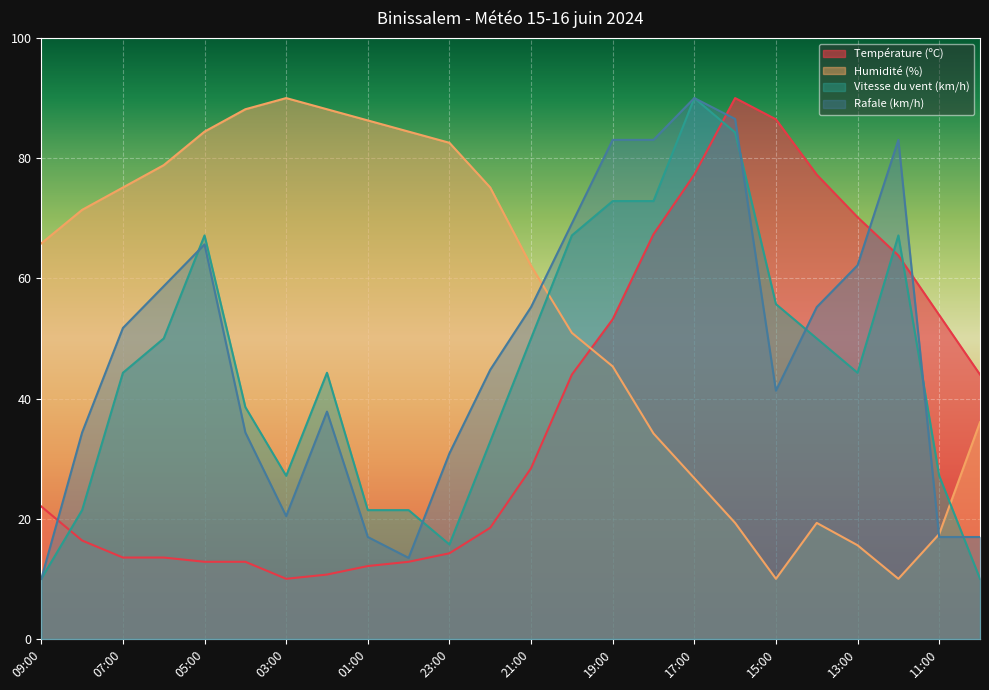

Reading right to left, list all the values displayed in this chart.

Température (ºC): 44.0	53.9	63.8	70.2	77.3	86.5	90.0	77.3	67.3	53.2	44.0	28.4	18.5	14.2	12.8	12.1	10.7	10.0	12.8	12.8	13.5	13.5	16.4	22.0
Humidité (%): 36.0	17.4	10.0	15.6	19.3	10.0	19.3	26.7	34.2	45.3	50.9	62.1	75.1	82.6	84.4	86.3	88.1	90.0	88.1	84.4	78.8	75.1	71.4	65.8
Vitesse du vent (km/h): 10.0	27.1	67.1	44.3	50.0	55.7	84.3	90.0	72.9	72.9	67.1	50.0	32.9	15.7	21.4	21.4	44.3	27.1	38.6	67.1	50.0	44.3	21.4	10.0
Rafale (km/h): 17.0	17.0	83.0	62.2	55.2	41.3	86.5	90.0	83.0	83.0	69.1	55.2	44.8	30.9	13.5	17.0	37.8	20.4	34.3	65.7	58.7	51.7	34.3	10.0